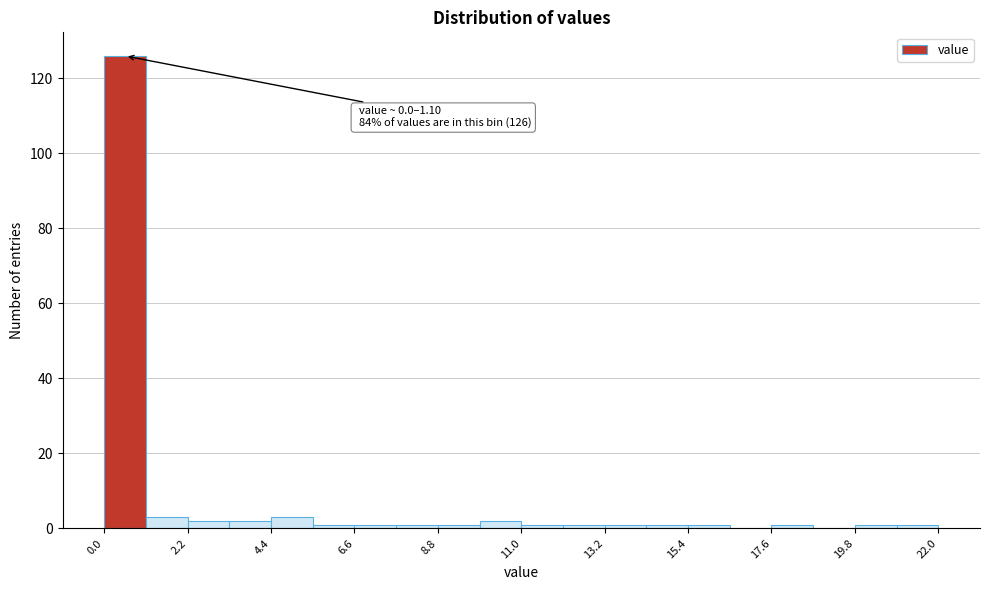

Around what value on the x-axis is the tallest bar? Give the approximate position of its centre, as read against the axis.

0.5